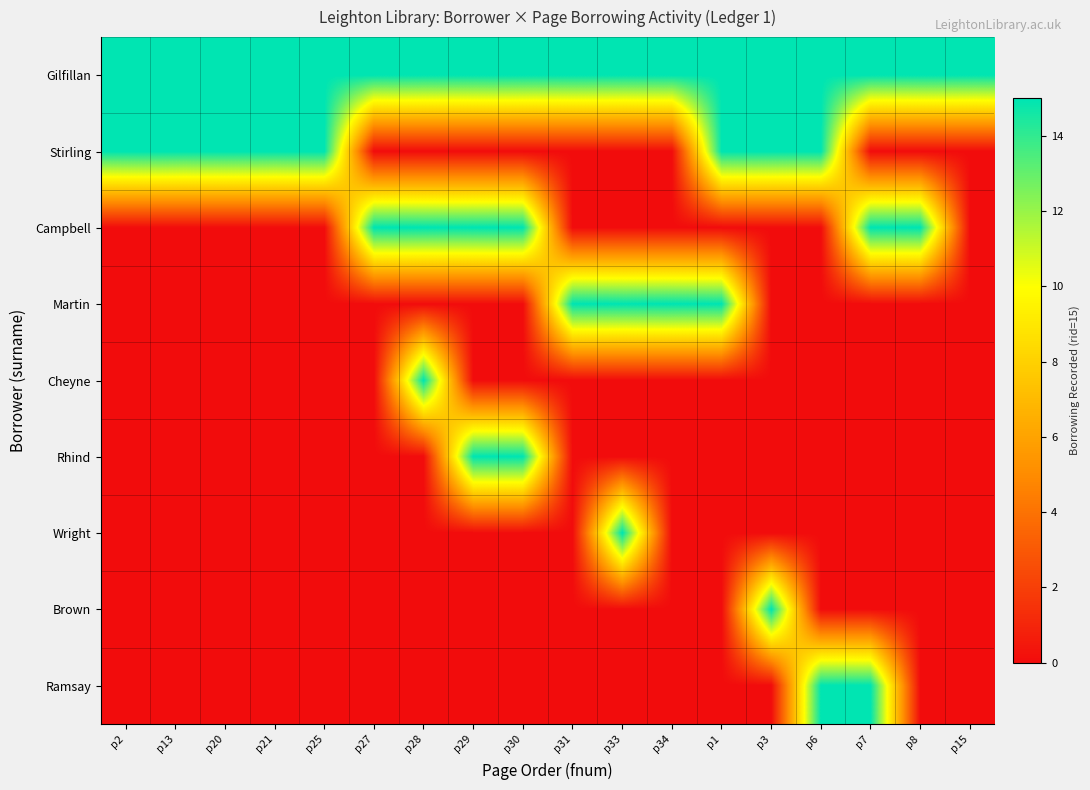

Which has a higher value, p13 or p31?

p13